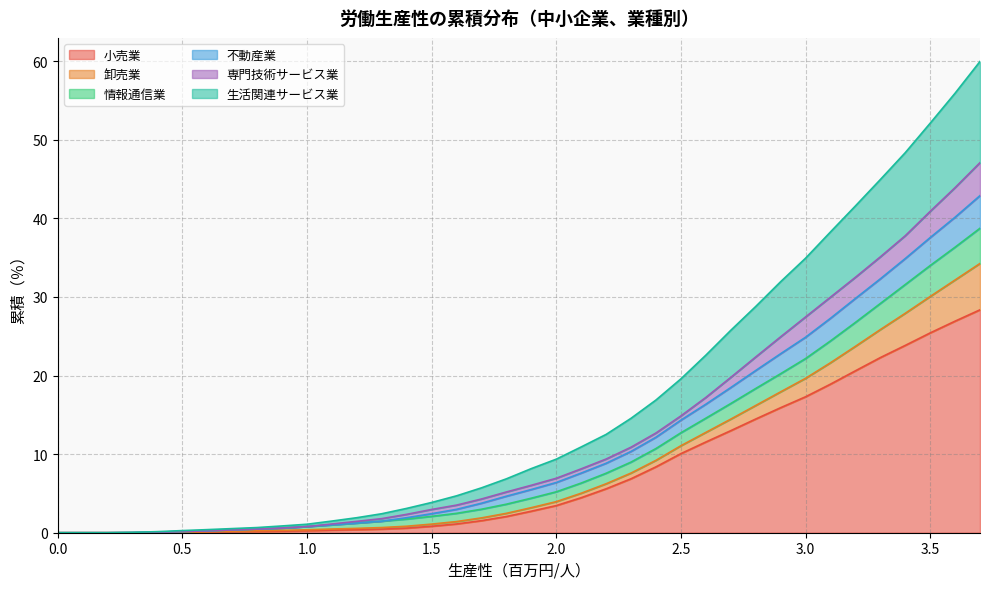

The 小売業 series shows 17.3 at 3.0. True or false?

True